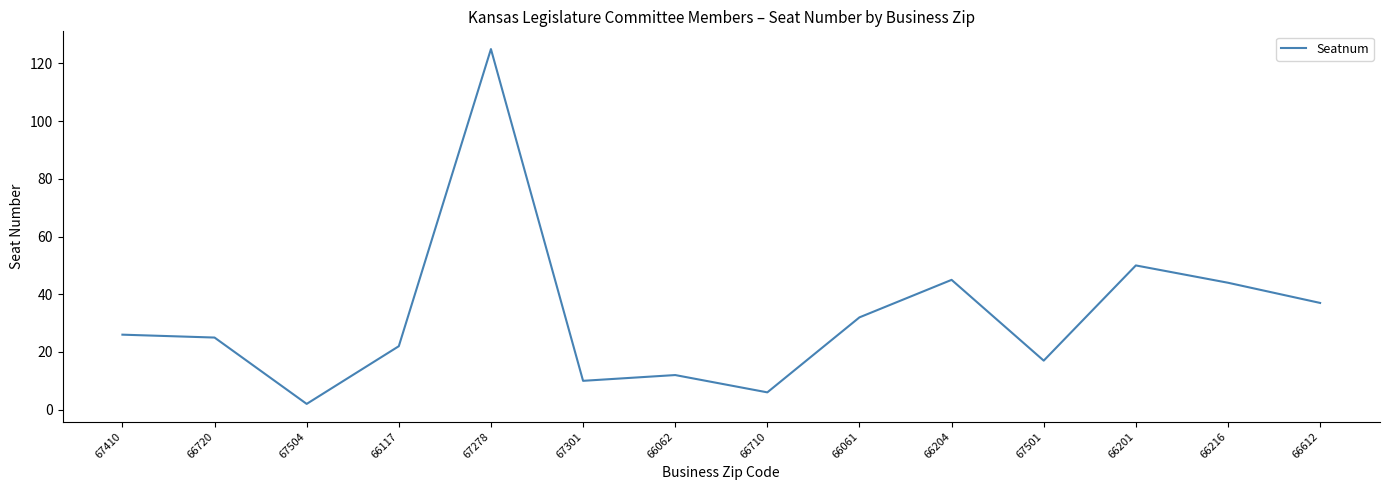

What position from the left is 67301?

6